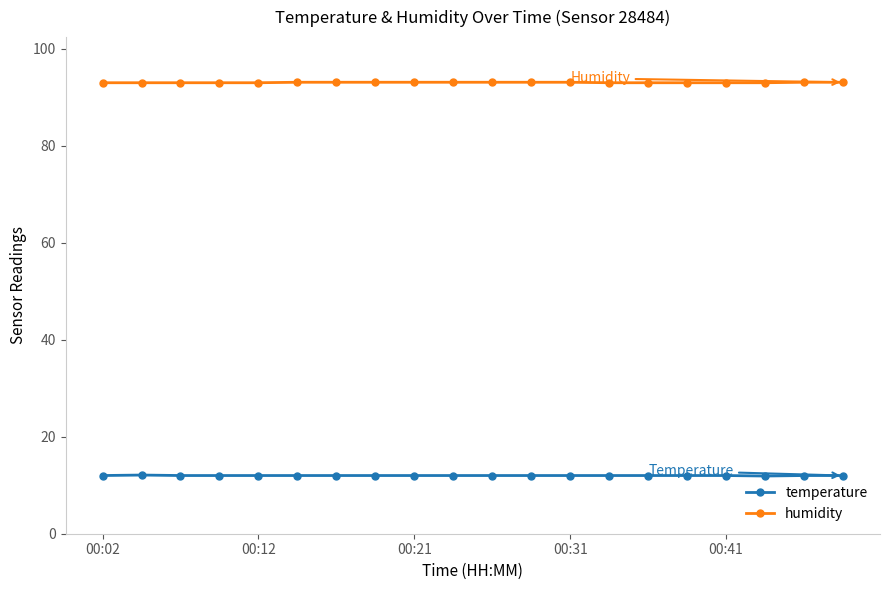

True or false: humidity and temperature intersect in this chart.

False